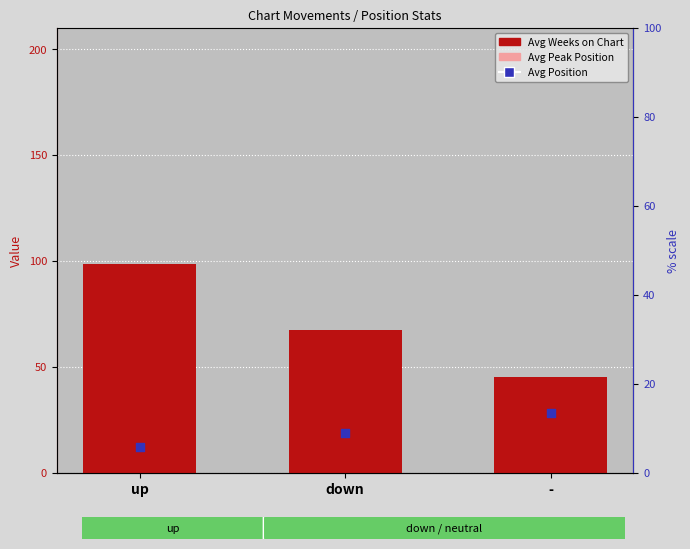

Which series reaches the maximum Y coordinate?

Avg Weeks on Chart